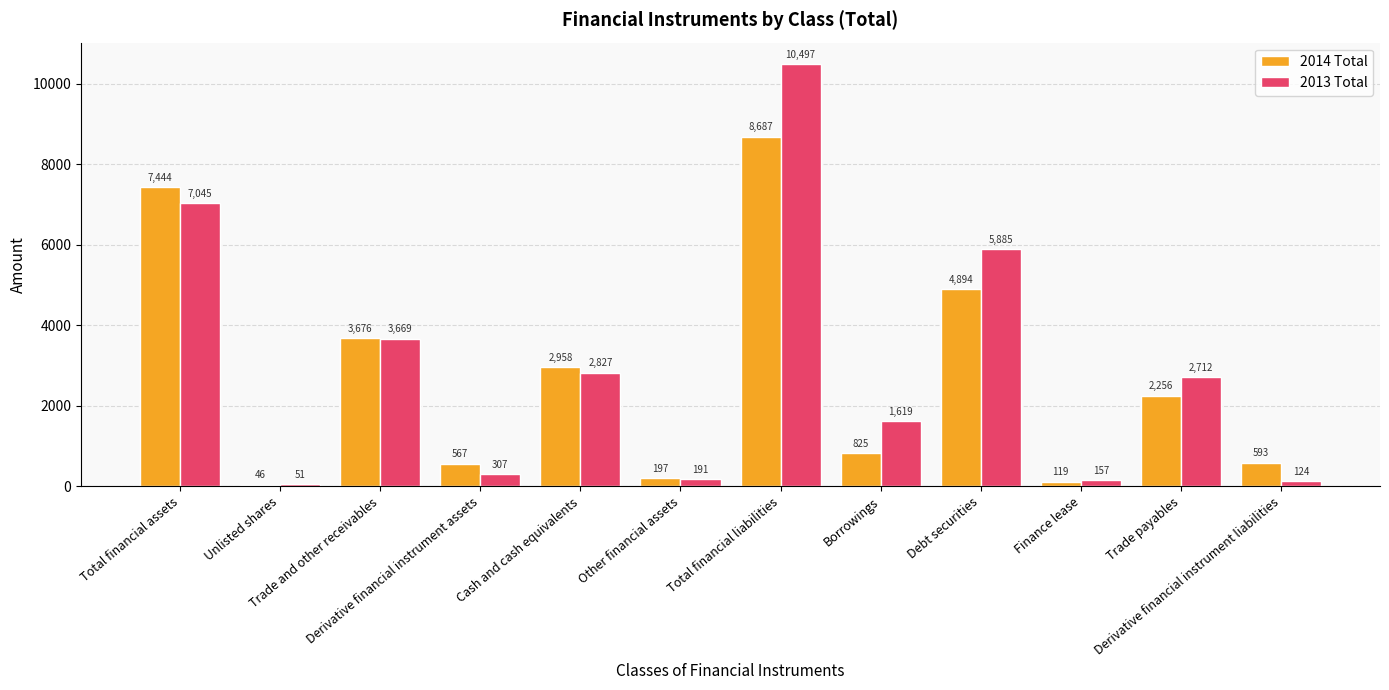

What is the total value across all series at Total financial liabilities?

19184